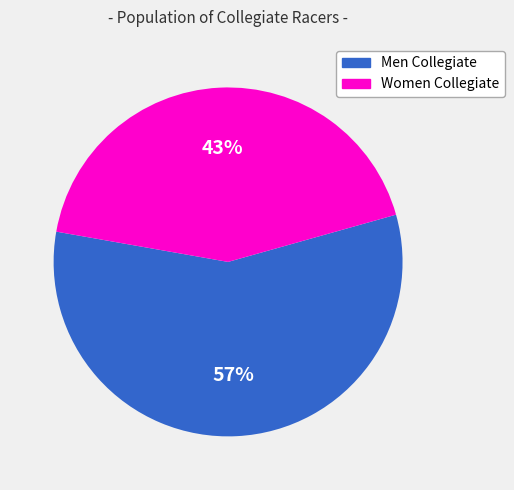

To the nearest percent, what is the difference between the largest and smallest slice percentages?

14%